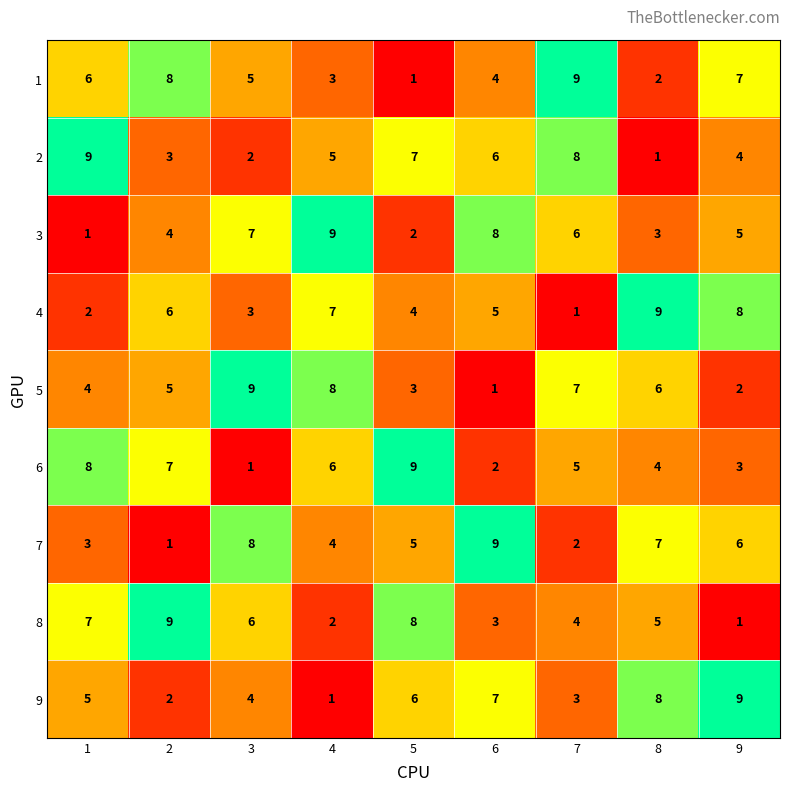

The 9 series shows 2 at 8. True or false?

False